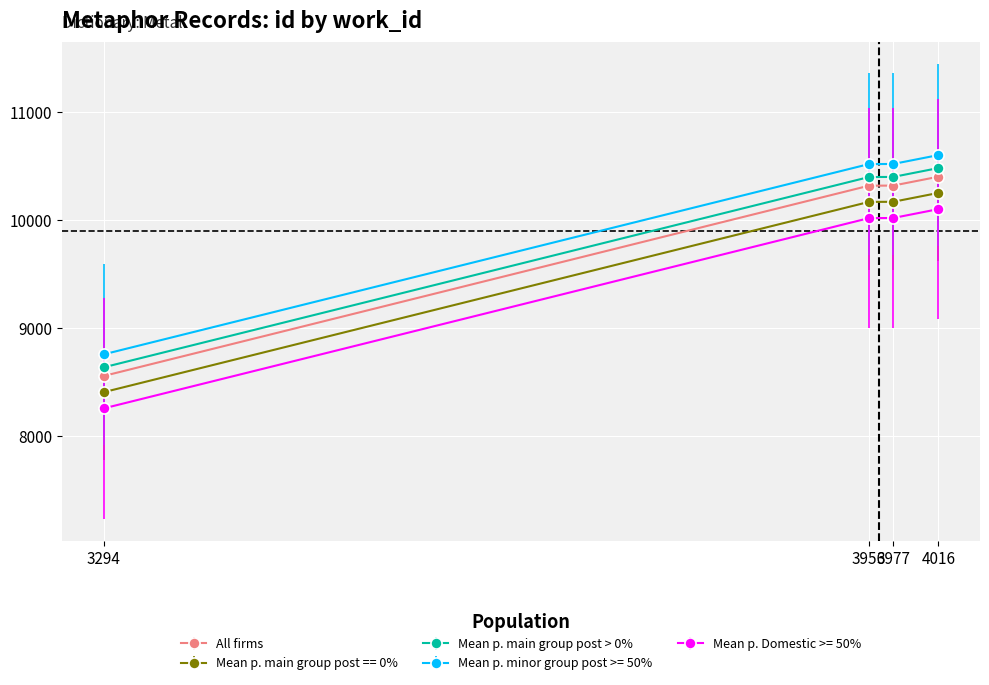

How many values in the Mean p. minor group post >= 50% series are below 10519?

2